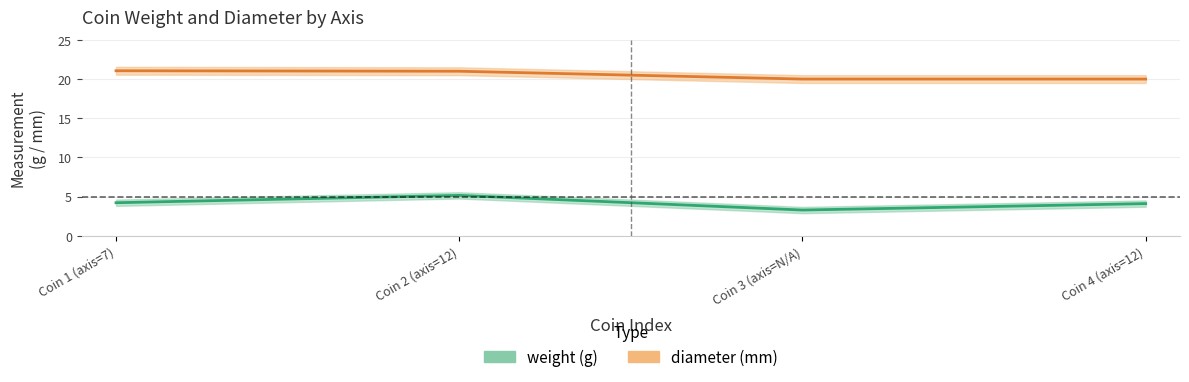

How many data points in diameter are less than 21?

2